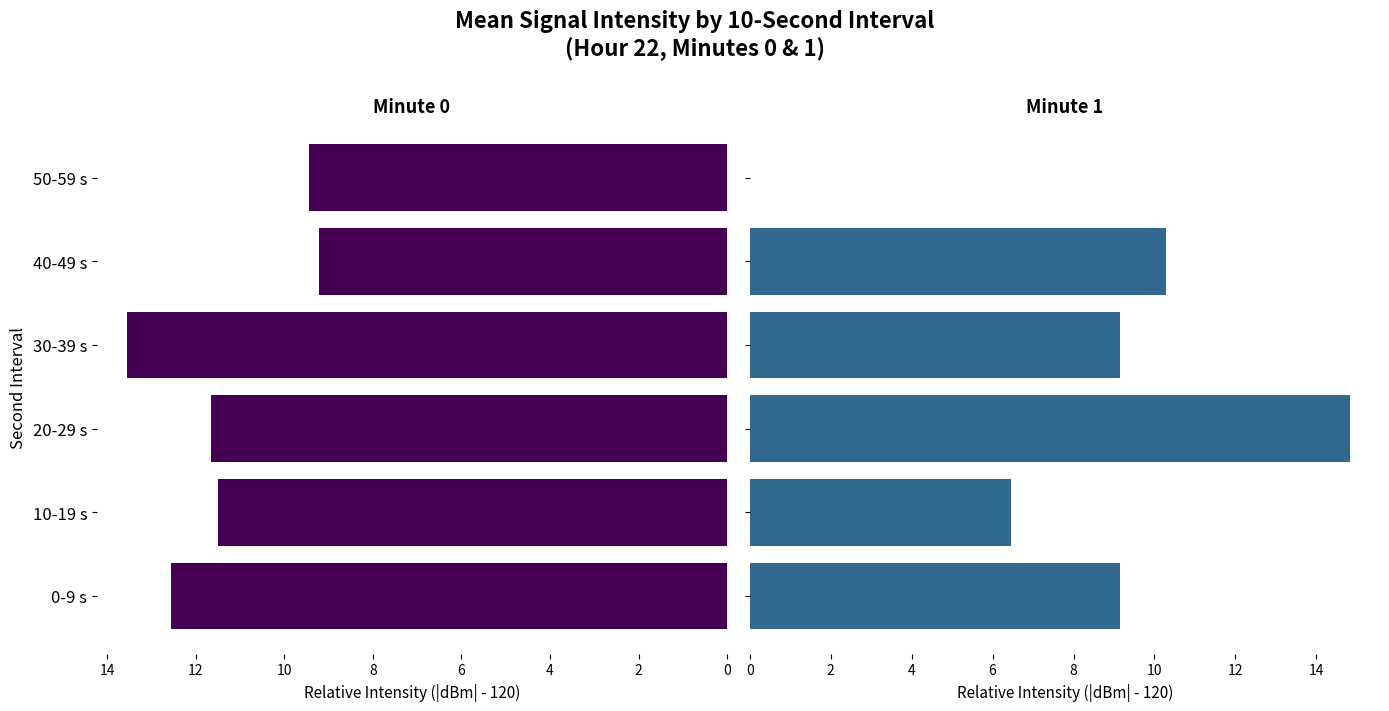

What is the average value of the Minute 0 series?

11.3